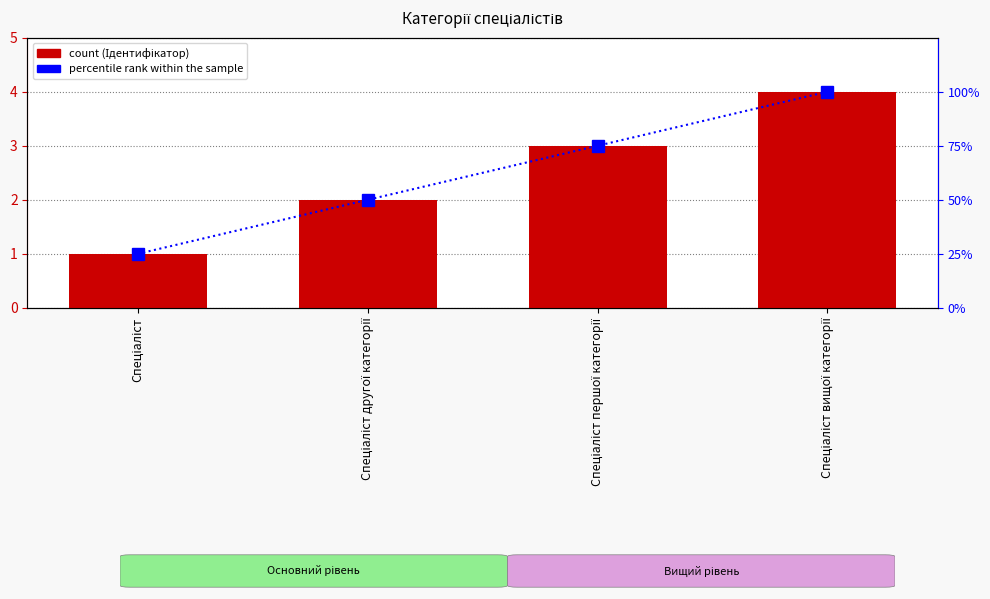

What is the difference between the highest and lowest values at Спеціаліст першої категорії?

72